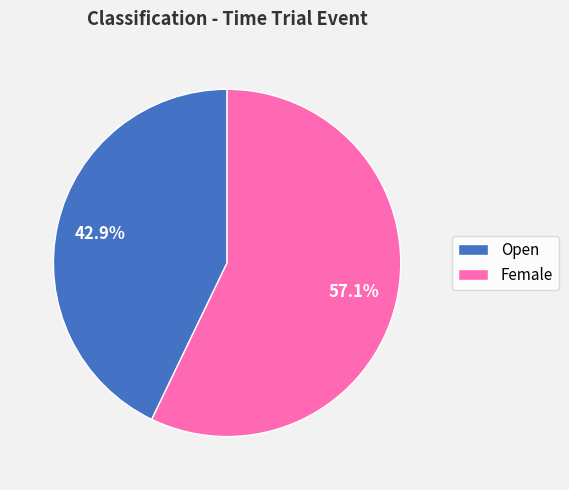

What is the ratio of the value at Female to the value at Open?

1.3